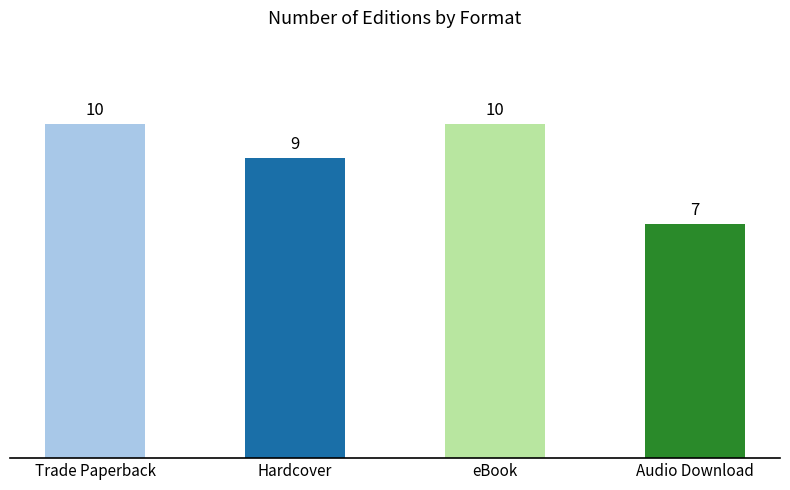

What is the label of the 4th bar from the right?

Trade Paperback